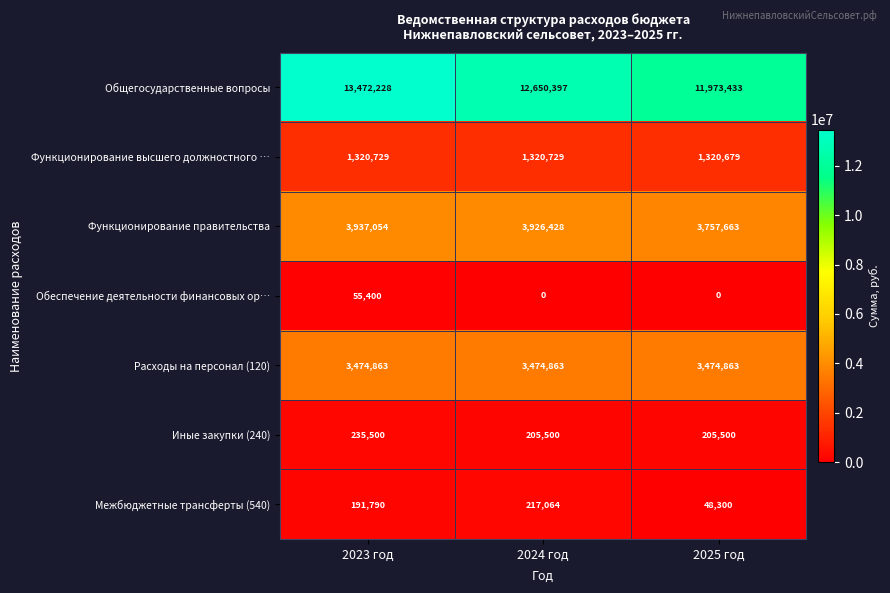

How many data points in Иные закупки (240) are above 205500?

1